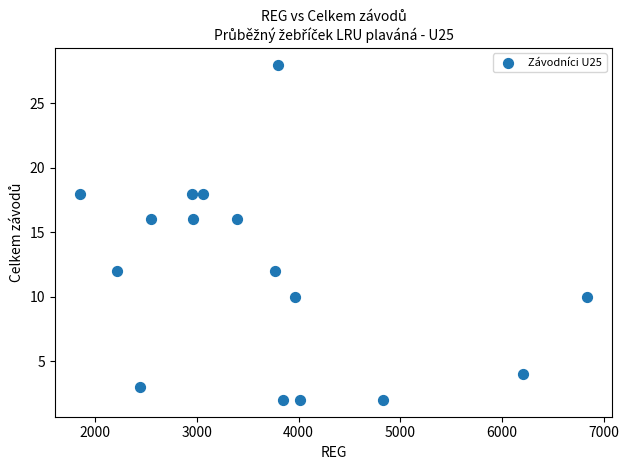

What is the range of X values (max minus min)?

4983